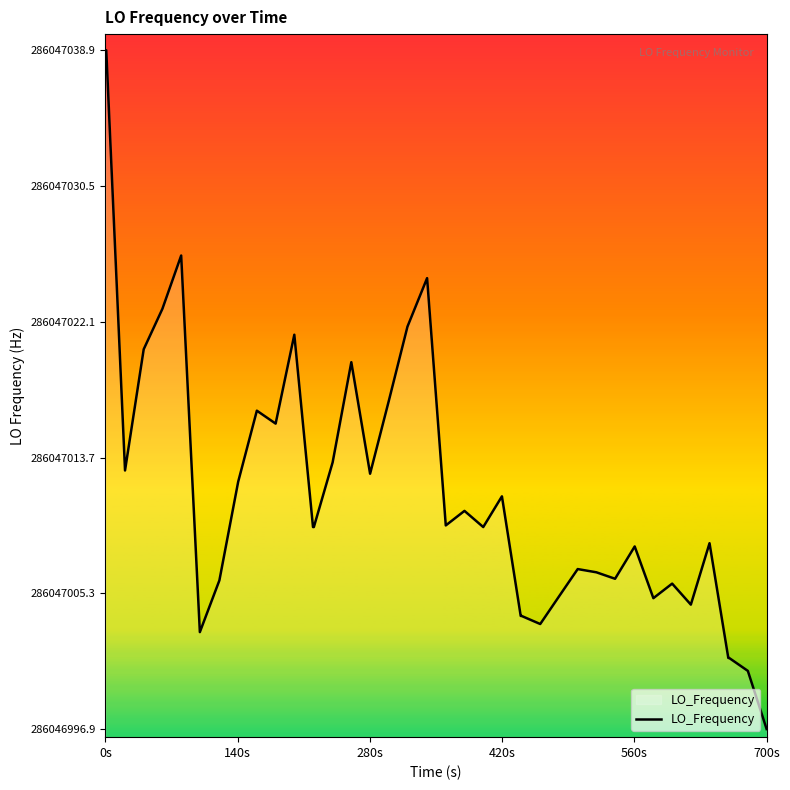

The chart shows a value of 17.7 at 20. True or false?

False